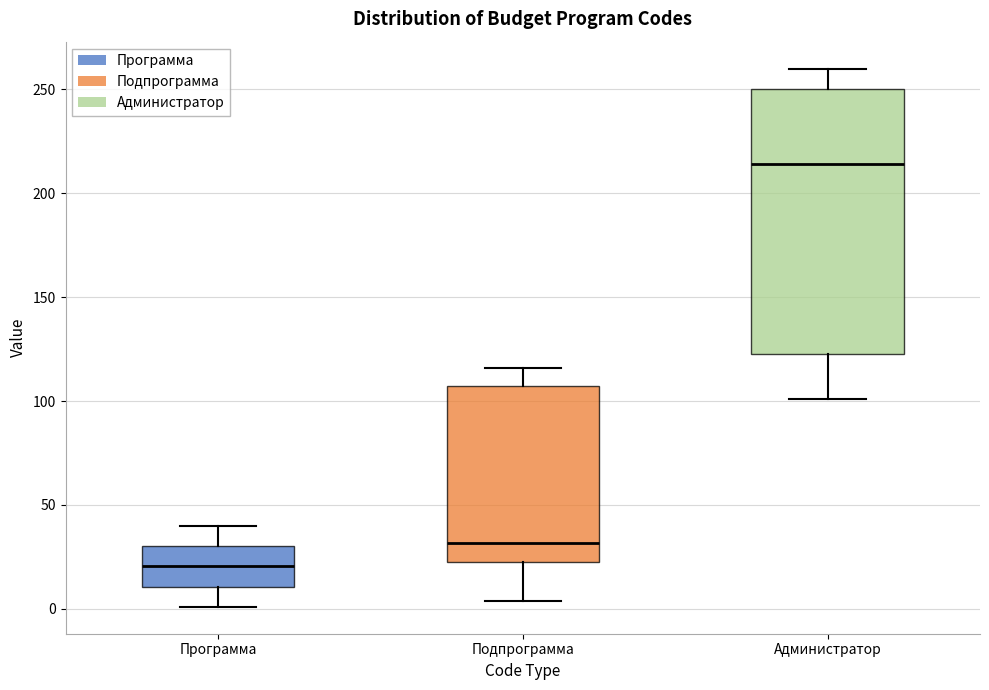

Reading left to right, transcribe this box plot: for each box, give where its median line is, the range the box spans, and where its two whiskers end, as read against the y-axis. The values are not printed on the chart, so give them approximately, as read against the axis.

Программа: median 20, box 10 to 30, whiskers 0 to 40
Подпрограмма: median 30, box 25 to 105, whiskers 5 to 115
Администратор: median 215, box 125 to 250, whiskers 100 to 260